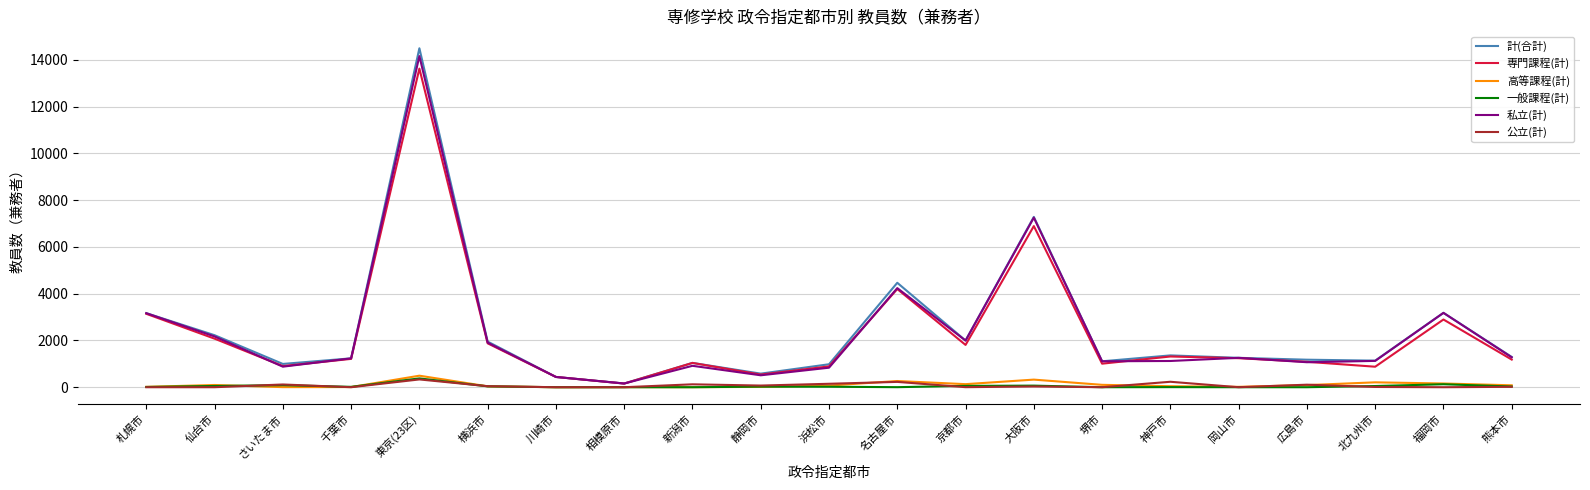

Which category has the highest value in the 私立(計) series?

東京(23区)